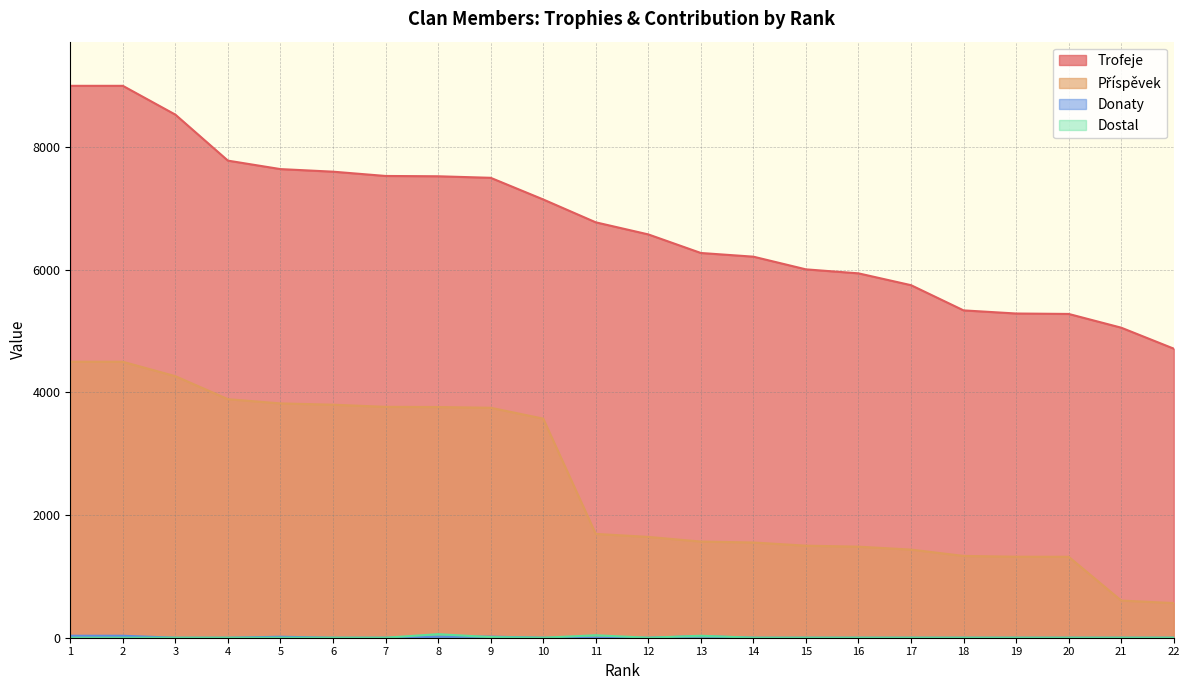

The value of Trofeje at 15 is 2474. True or false?

False